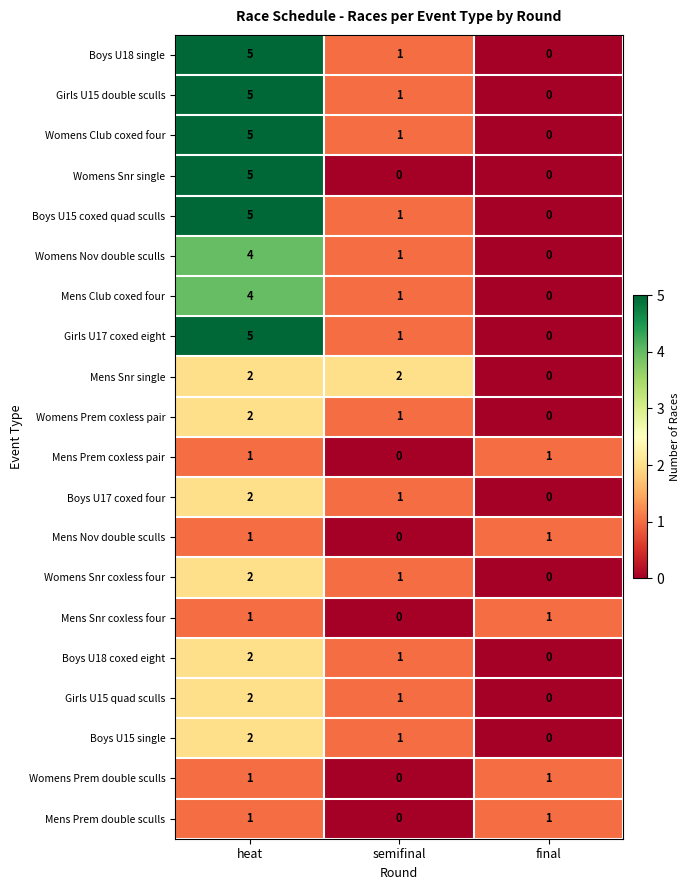

How many categories are shown in the chart?

3